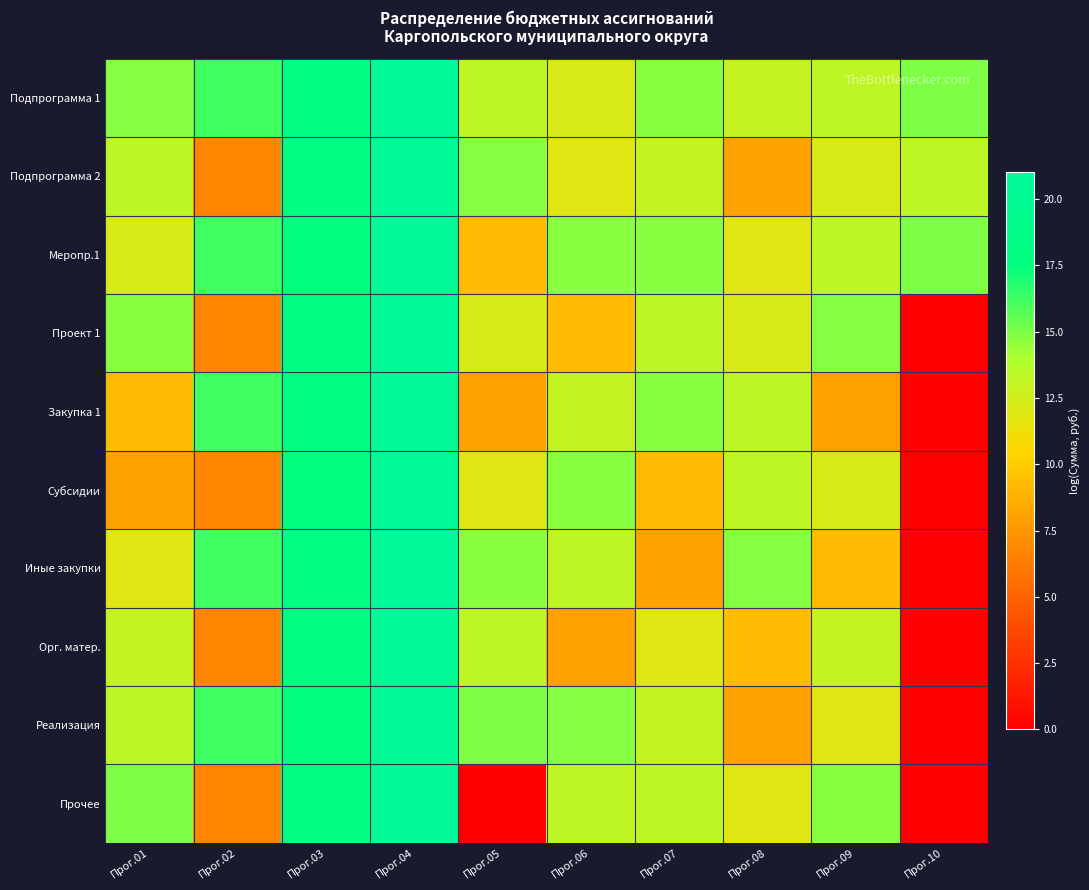

At how many categories does at least one series exceed 5?

10